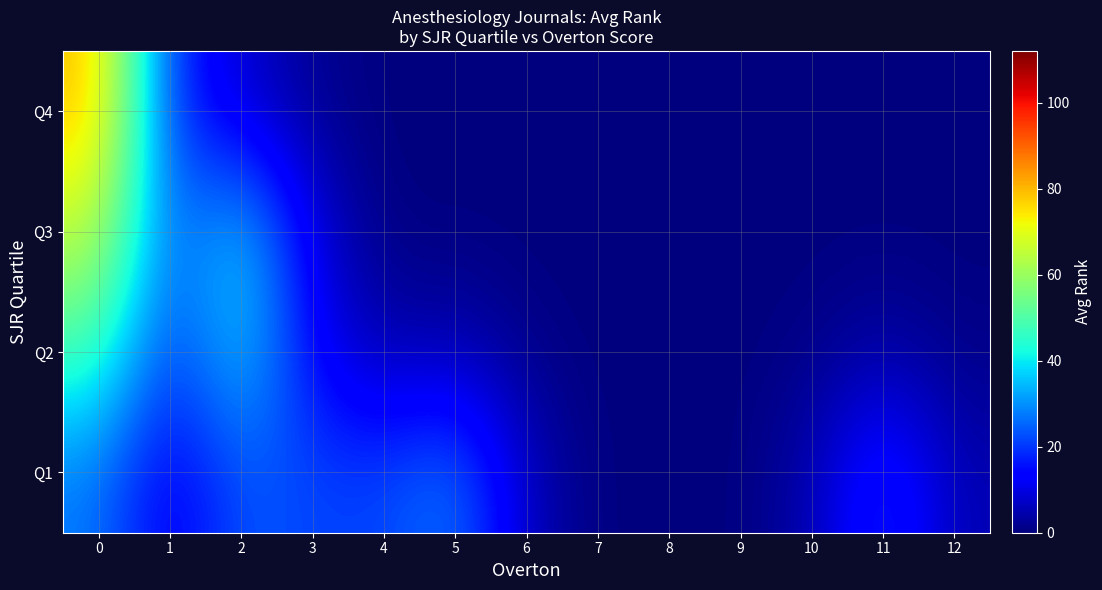

Count the number of data series in this chart.

4